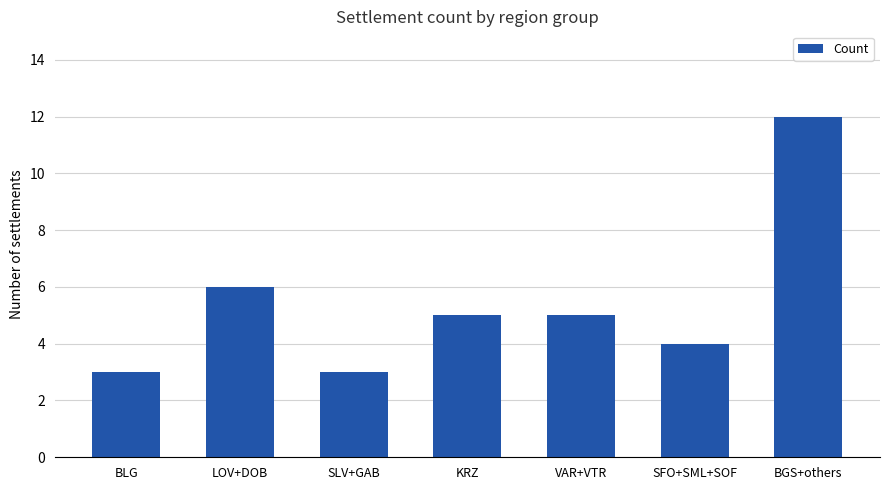

What is the sum of all values?

38